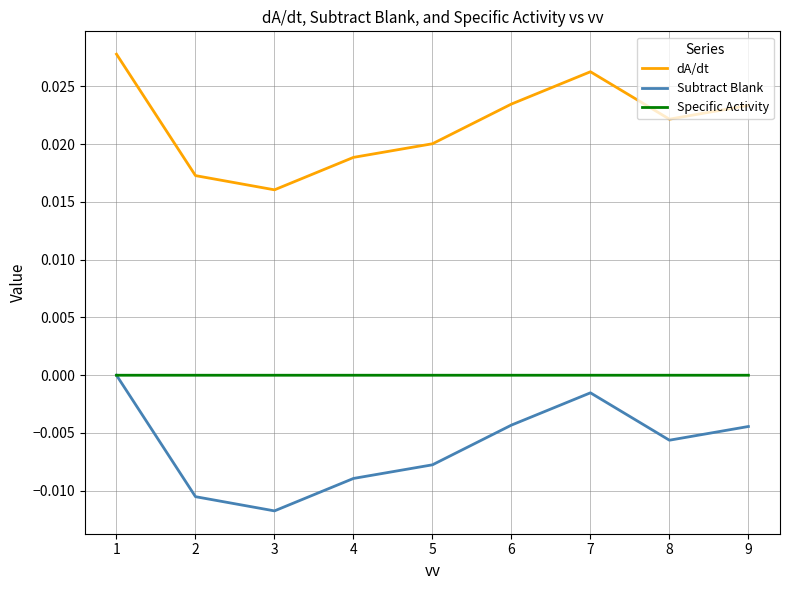

True or false: dA/dt has a value of 0.0 at 9.

True